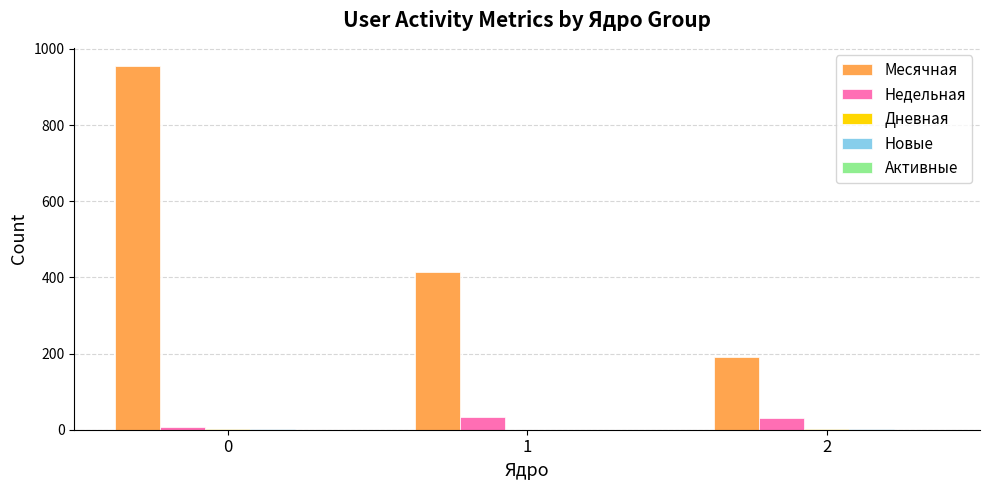

Between 0 and 1, which series saw the biggest shift?

Месячная